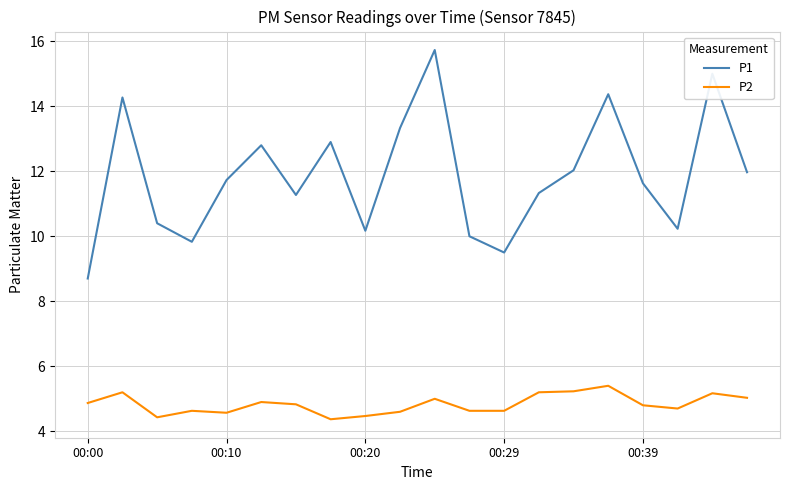

List the series in order of their overall mean, lowest first.

P2, P1